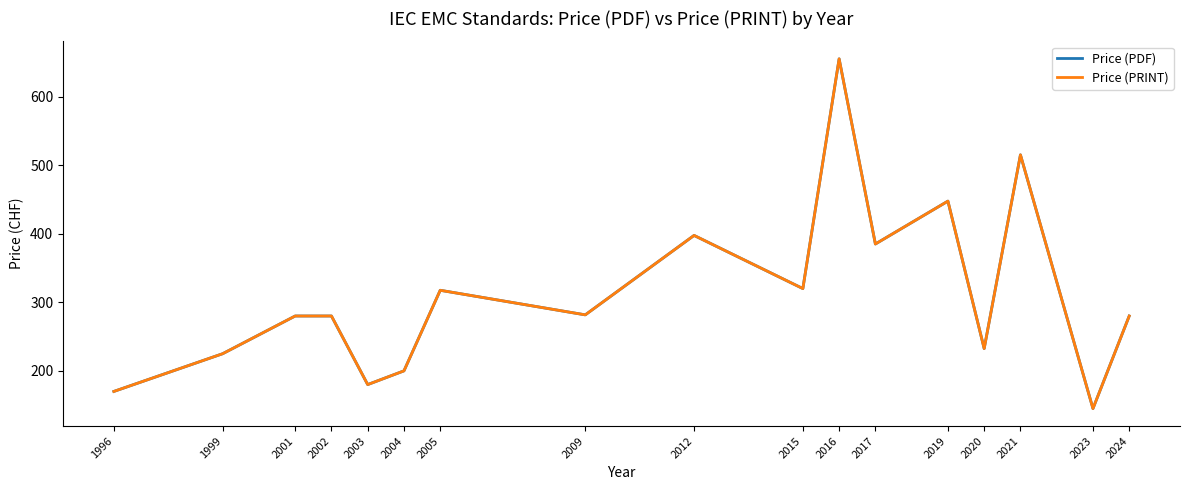

True or false: Price (PRINT) and Price (PDF) cross at least once.

False